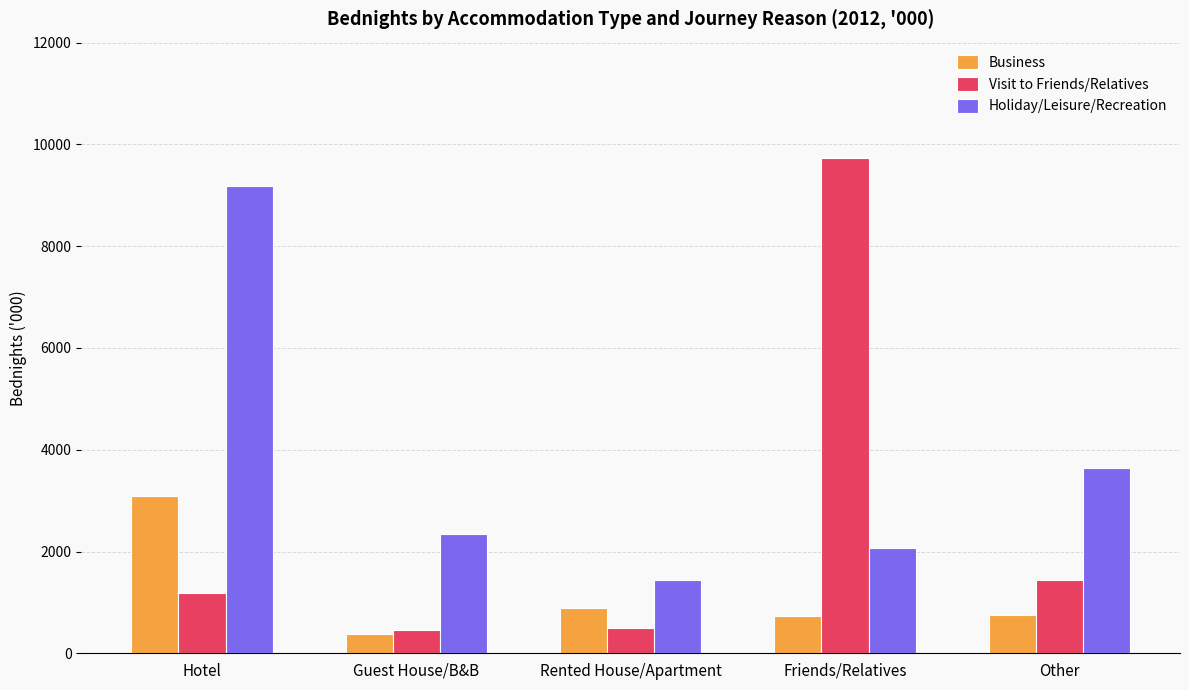

What is the difference between the highest and lowest values at Hotel?

8010